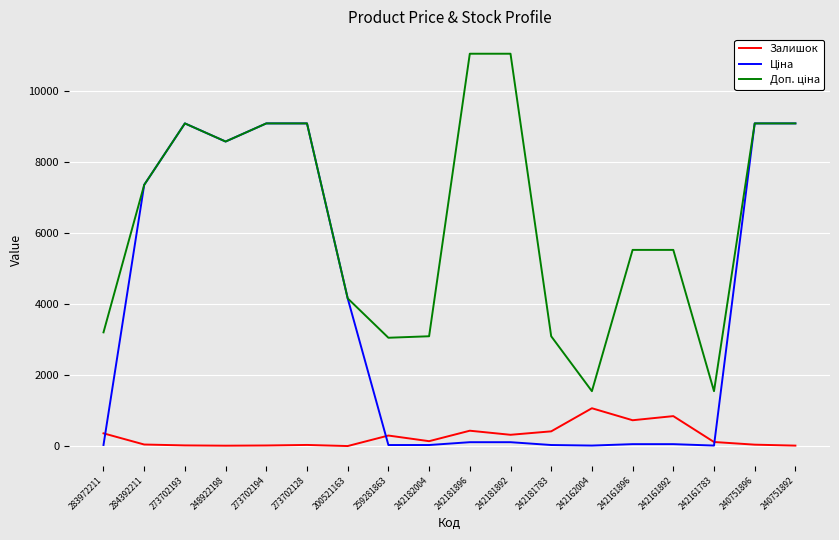

What is the difference between the Залишок values at 248922198 and 242162004?

1055.0